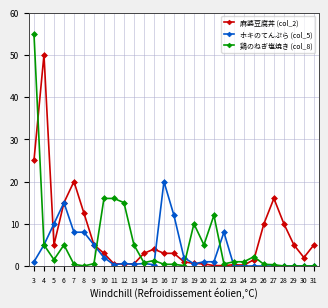

Rank the series by their maximum value, from highest to lowest.

鶏のねぎ塩焼き (col_8), 麻婆豆腐丼 (col_2), ホキのてんぷら (col_5)